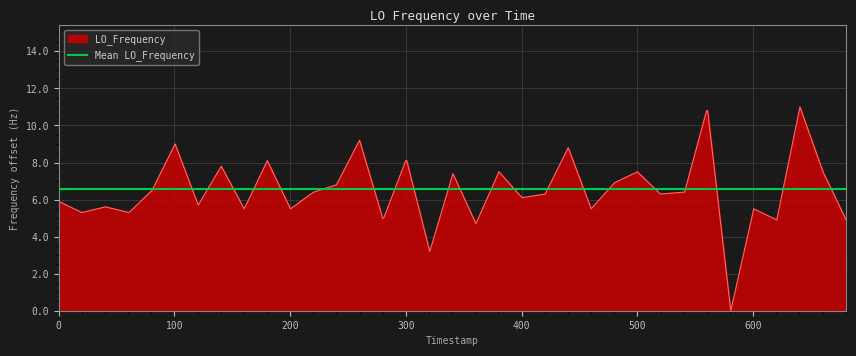

The LO_Frequency series shows 9.3 at 0. True or false?

False